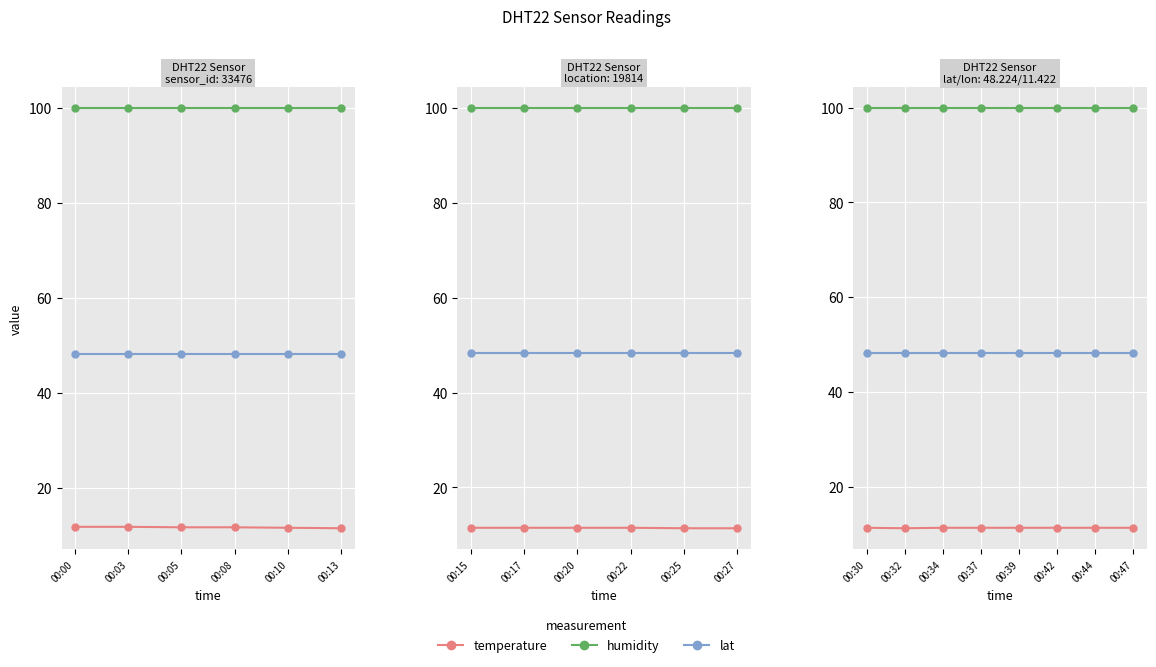

True or false: lat and temperature intersect in this chart.

False